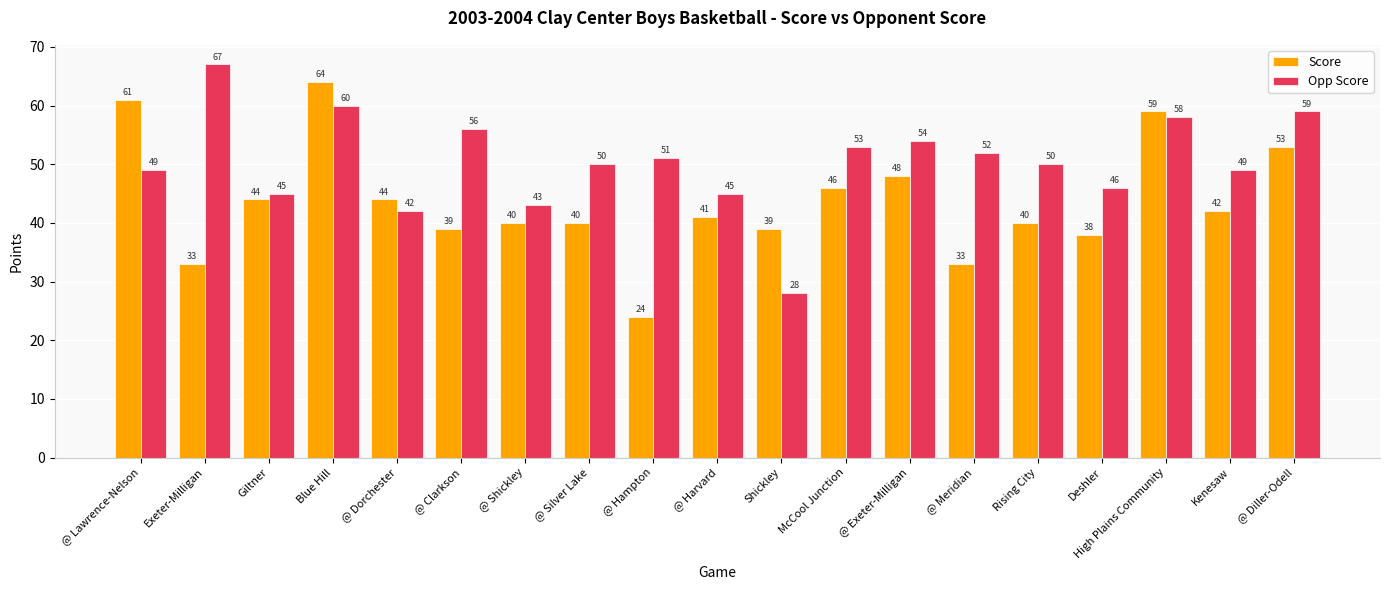

What is the label of the 7th bar from the left?

@ Shickley